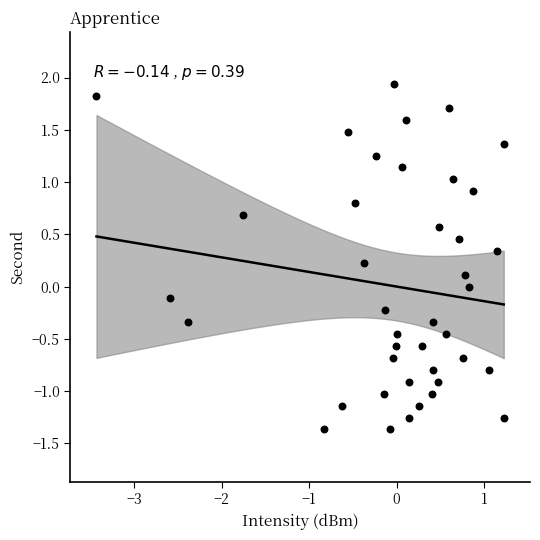

What is the range of X values (max minus min)?

4.7